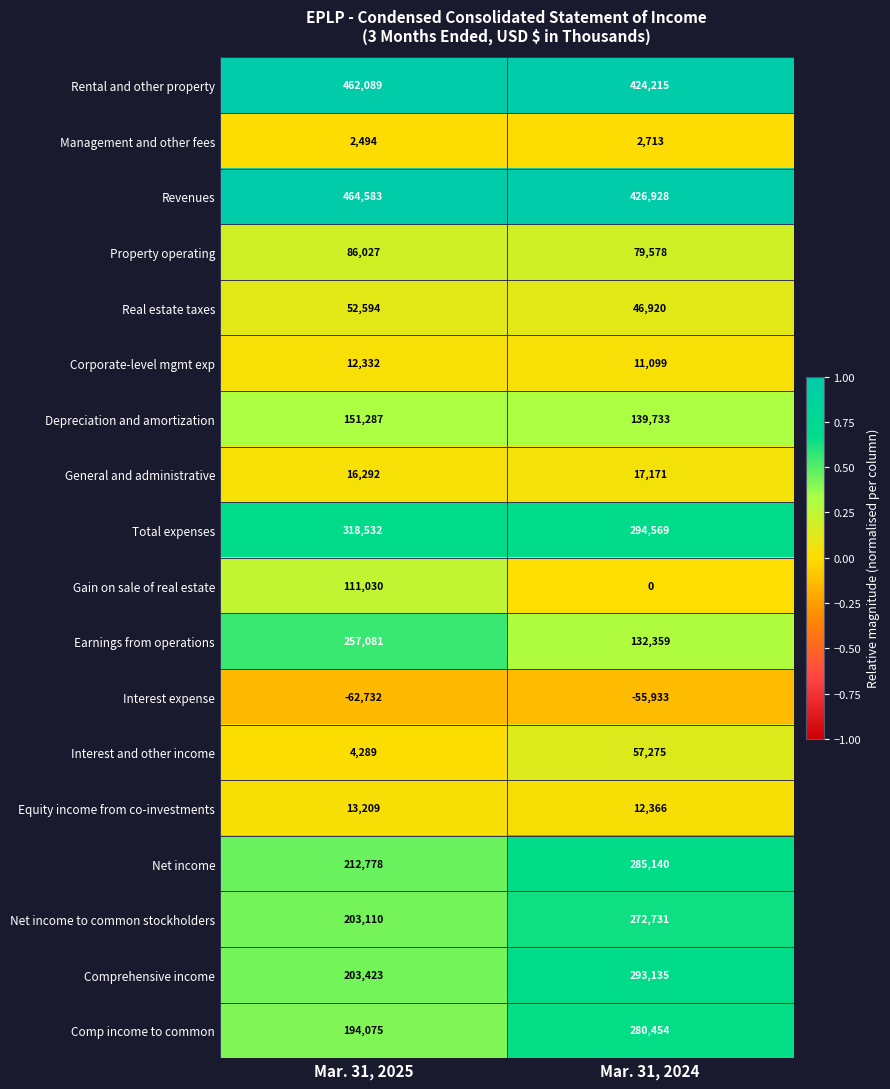

Which series changed the most between Mar. 31, 2025 and Mar. 31, 2024?

Earnings from operations